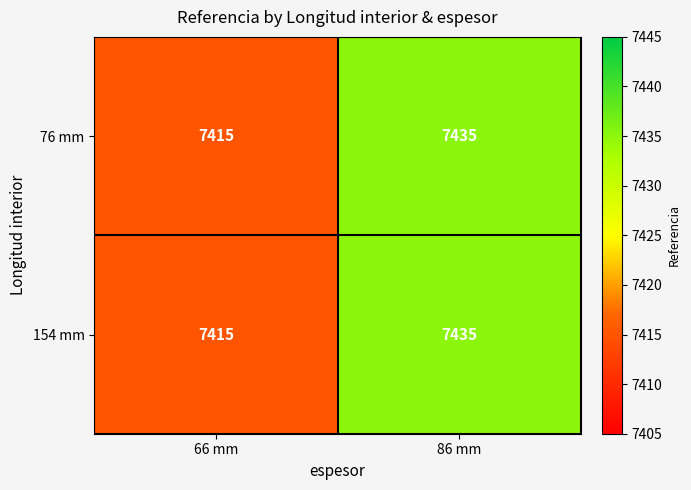

True or false: 76 mm has a value of 7415 at 66 mm.

True